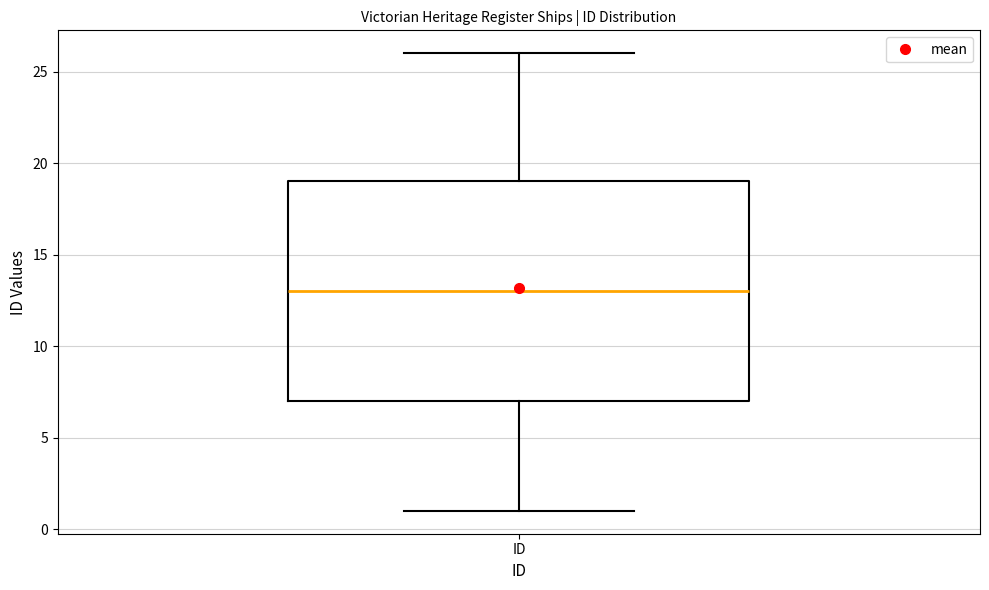

Transcribe this box plot: give where the median line is, the range the box spans, and where the two whiskers end, as read against the y-axis. The values are not printed on the chart, so give them approximately, as read against the axis.

median 13, box 7 to 19, whiskers 1 to 26